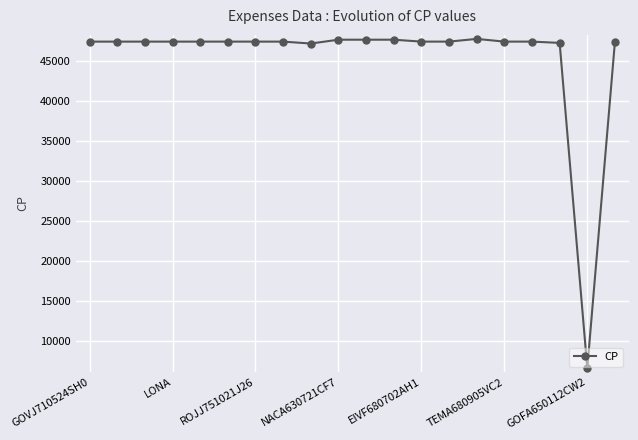

Count the number of categories in the chart.

20